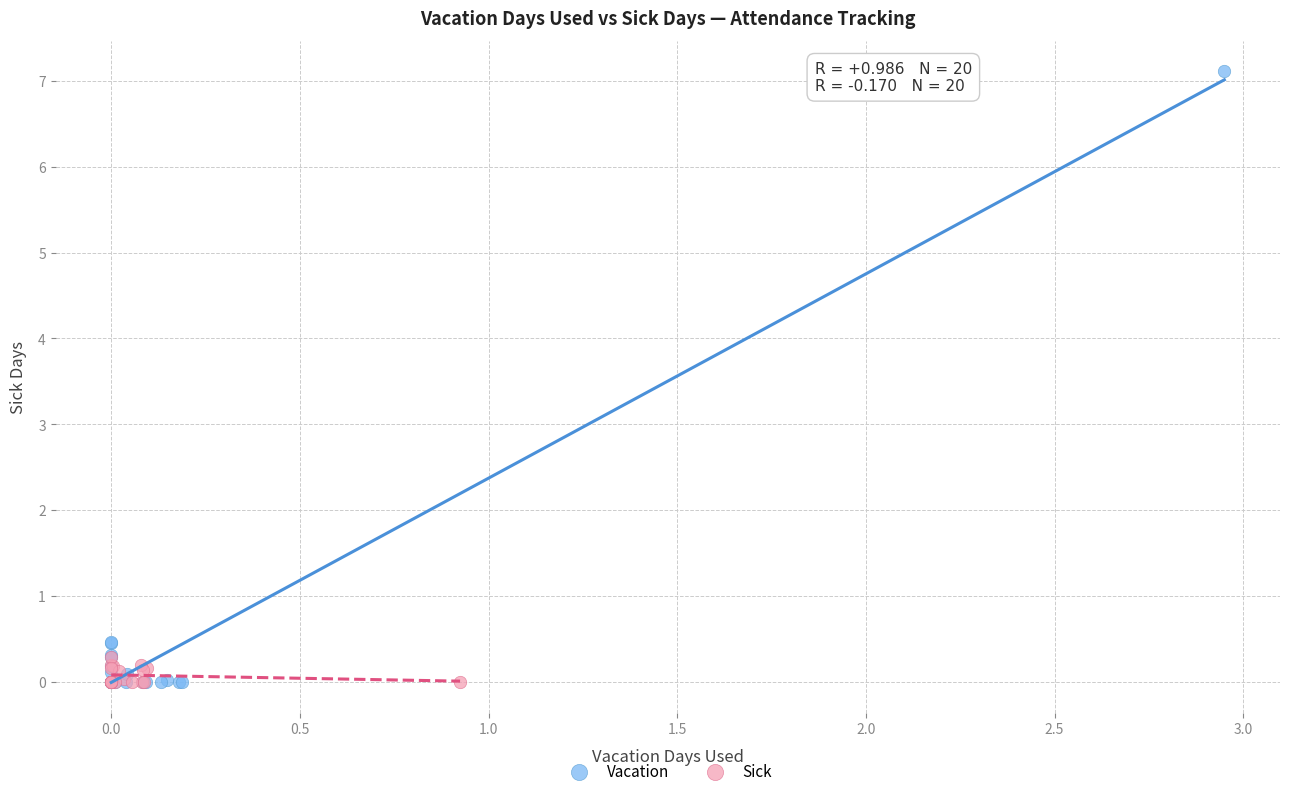

Which series has the widest spread of Y values?

Vacation